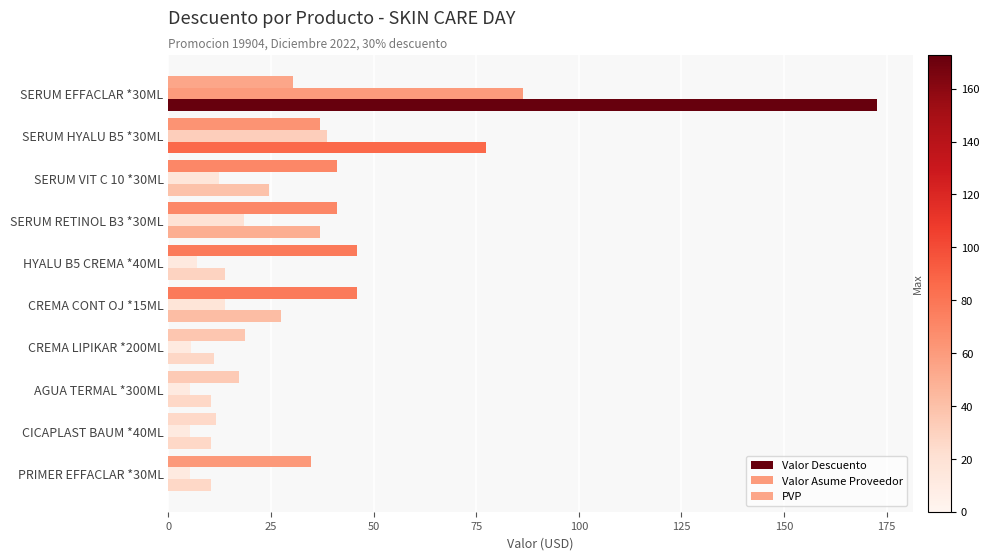

How many values in the Valor Asume Proveedor series exceed 12?

5